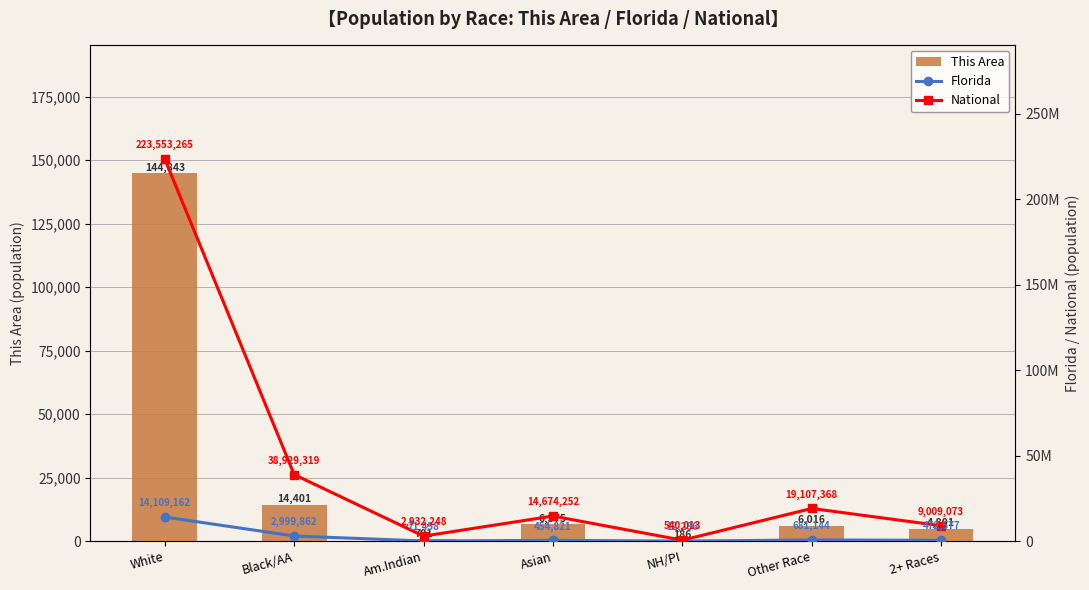

Rank the series by their maximum value, from lowest to highest.

This Area, Florida, National